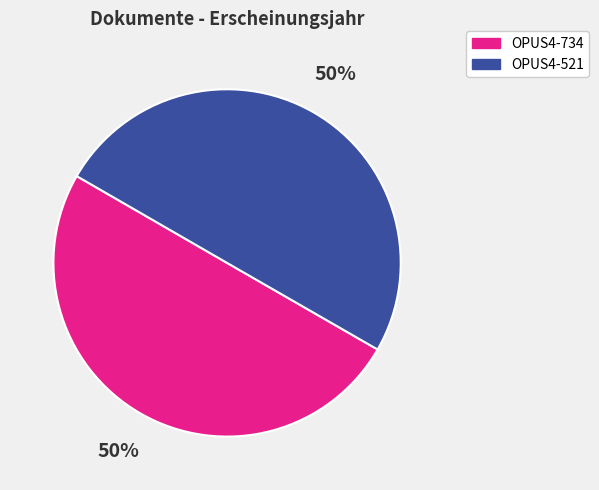

How many slices are in this pie chart?

2